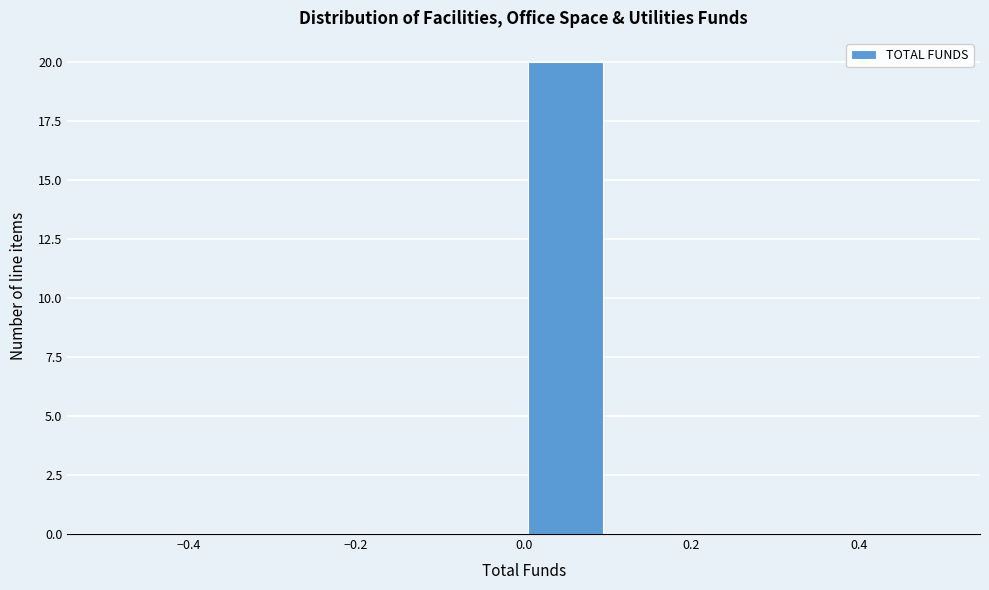

Reading left to right, transcribe this chart: for each bar, give the range it covers on the x-axis and its height. The values are not printed on the chart, so give them approximately, as read against the axis.

-0.5 to -0.4: 0
-0.4 to -0.3: 0
-0.3 to -0.2: 0
-0.2 to -0.1: 0
-0.1 to 0.0: 0
0.0 to 0.1: 20
0.1 to 0.2: 0
0.2 to 0.3: 0
0.3 to 0.4: 0
0.4 to 0.5: 0